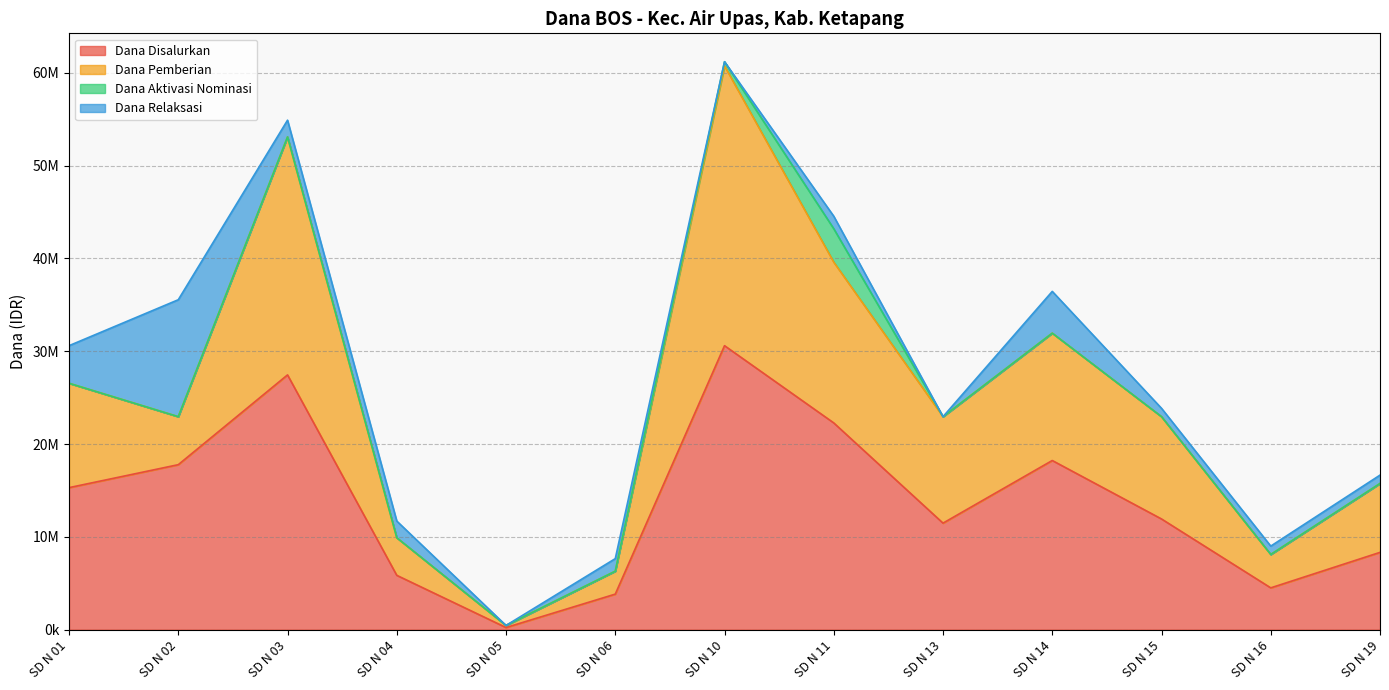

Where is the first local maximum for Dana Pemberian?

SD N 03